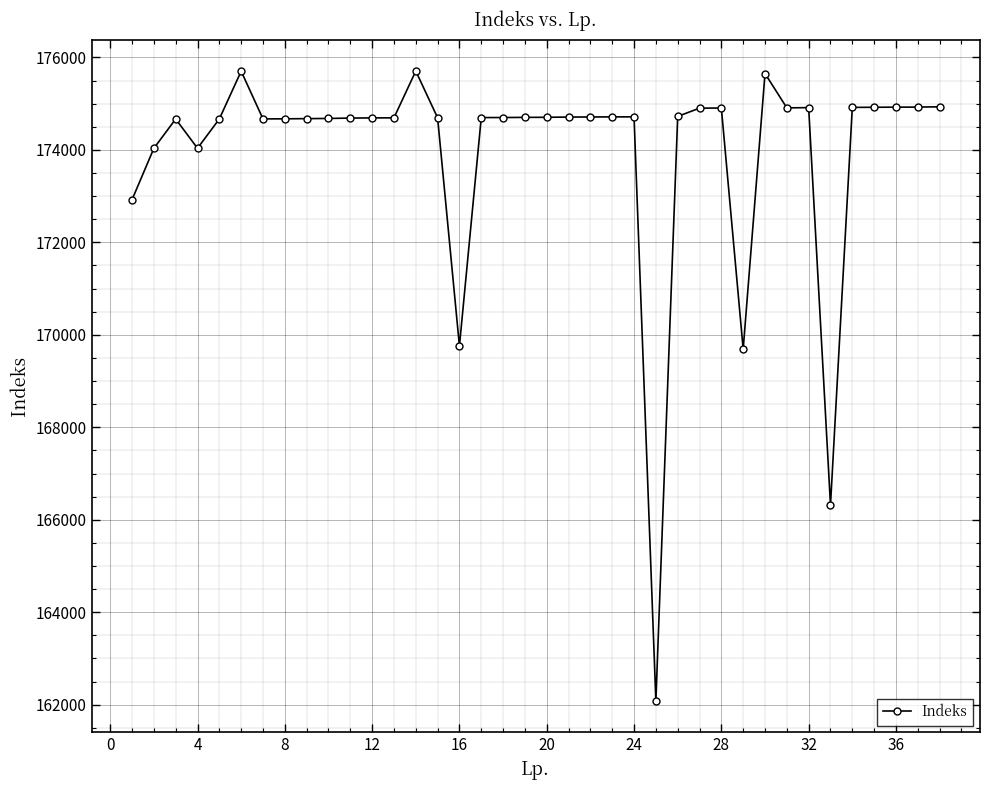

True or false: the data has more than 2 interior local peaks.

True